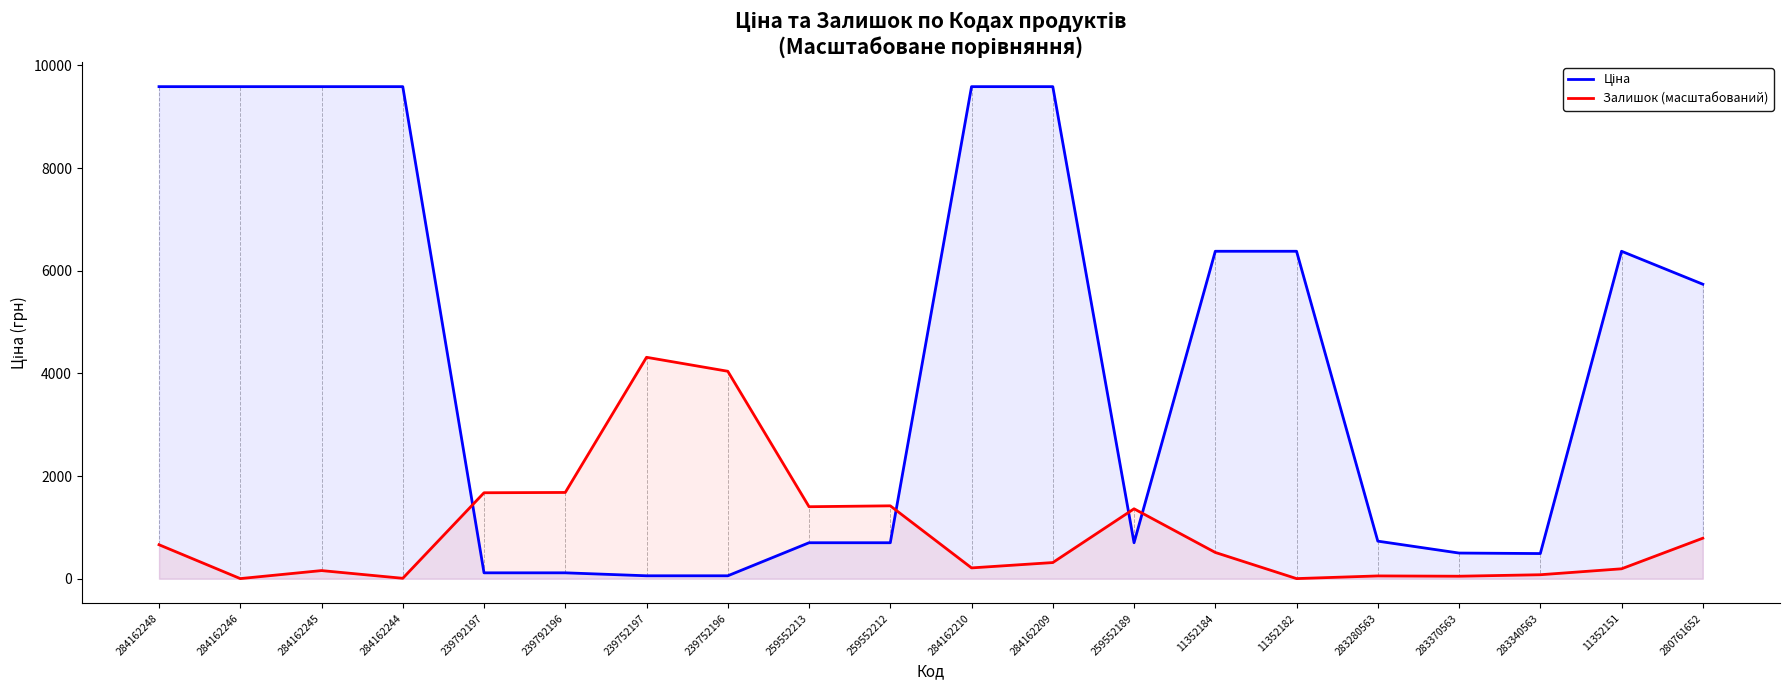

True or false: Ціна has more than 1 points higher than both neighbors.

False